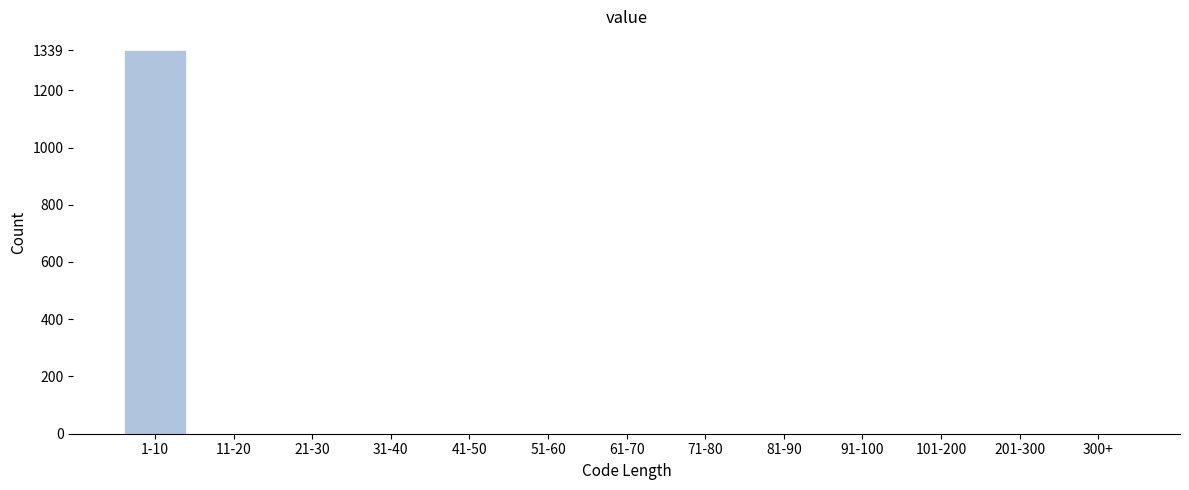

Reading left to right, transcribe all the data shown in this chart.

1-10=1339	11-20=0	21-30=0	31-40=0	41-50=0	51-60=0	61-70=0	71-80=0	81-90=0	91-100=0	101-200=0	201-300=0	300+=0